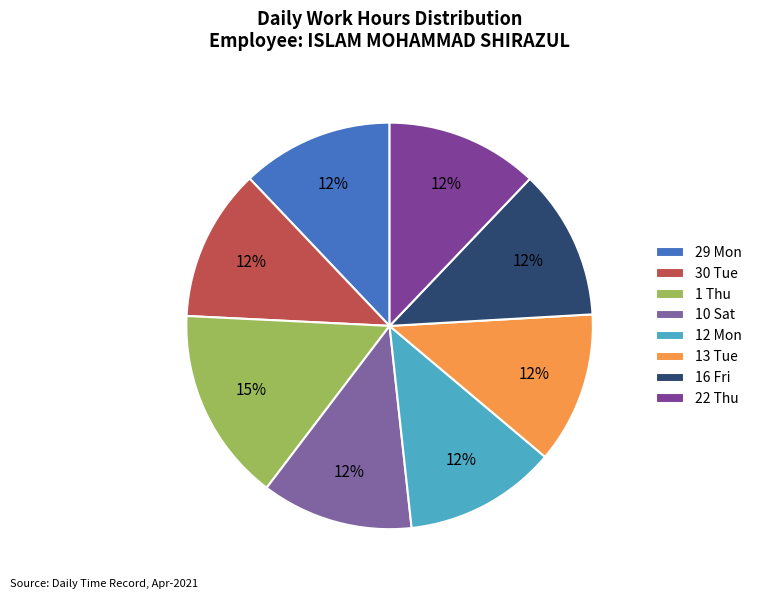

Count the number of slices in the pie.

8